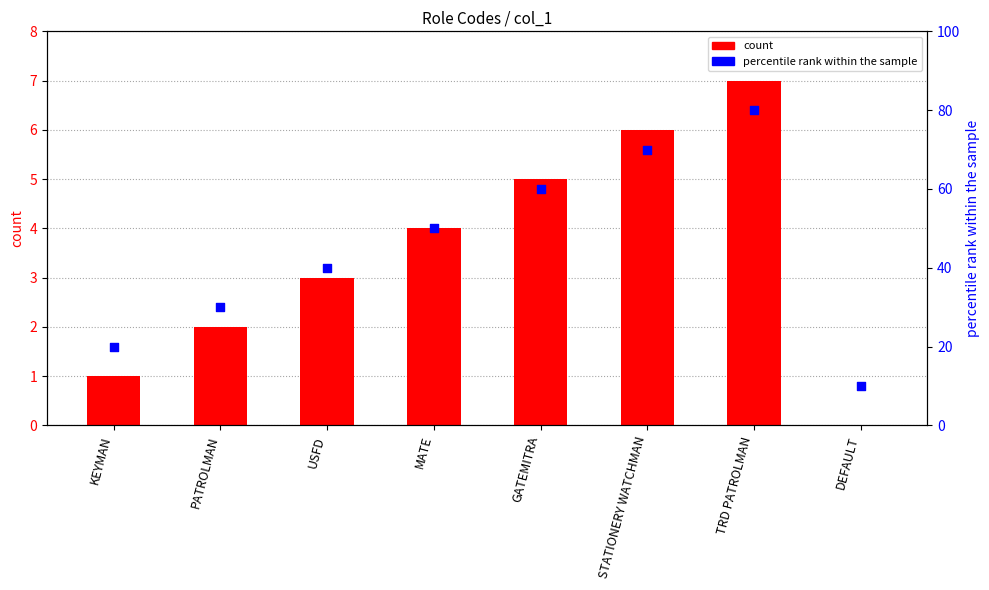

What are all the series names shown in the legend?

count, percentile rank within the sample